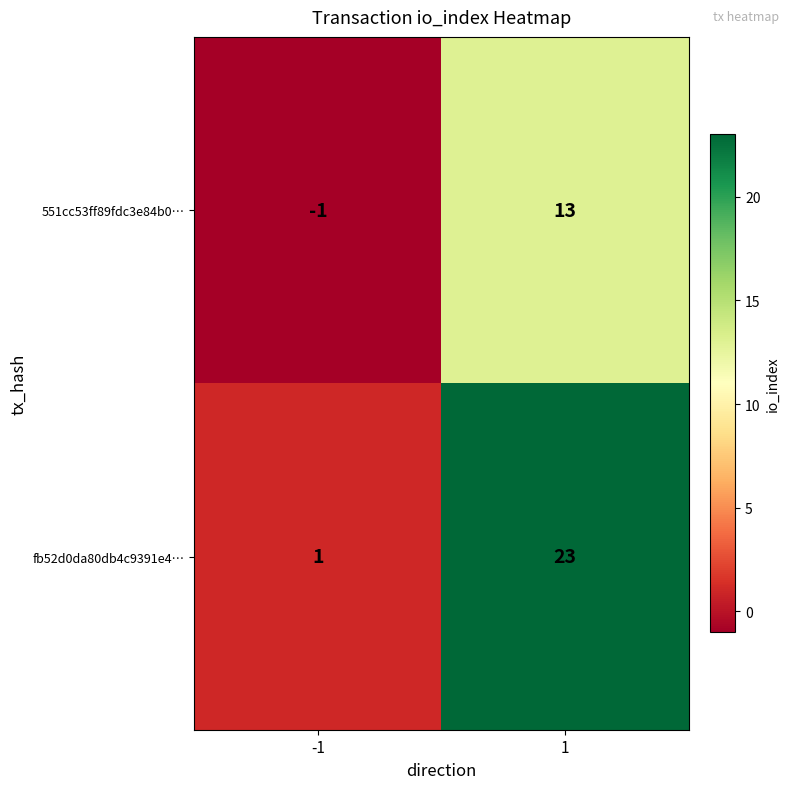

Rank the series by their maximum value, from highest to lowest.

fb52d0da80db4c9391e4…, 551cc53ff89fdc3e84b0…